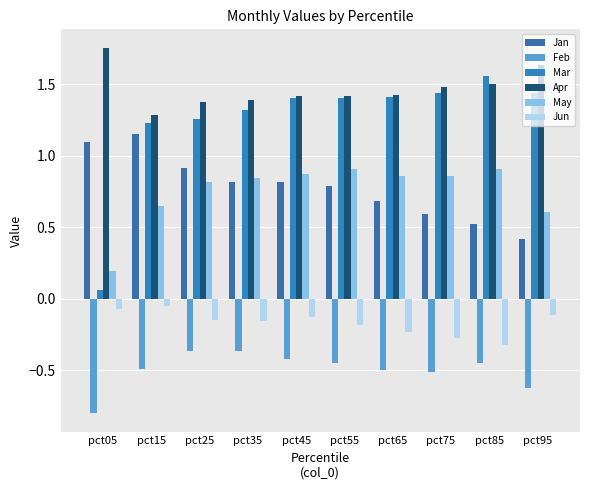

True or false: Apr has a value of 1.5 at pct75.

True